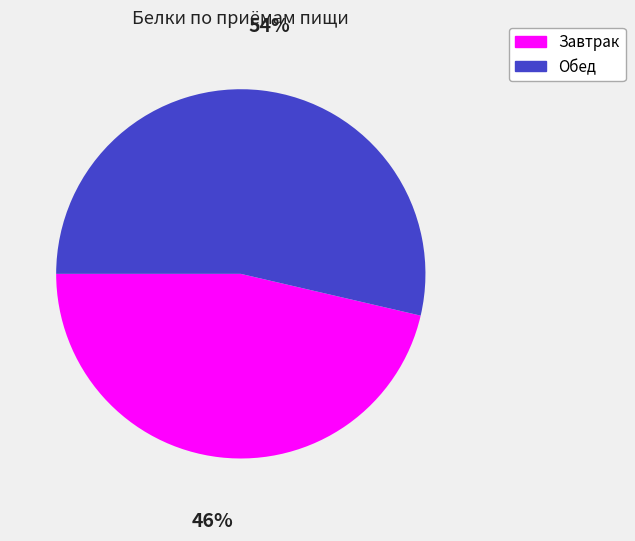

True or false: Завтрак accounts for 46% of the total.

True